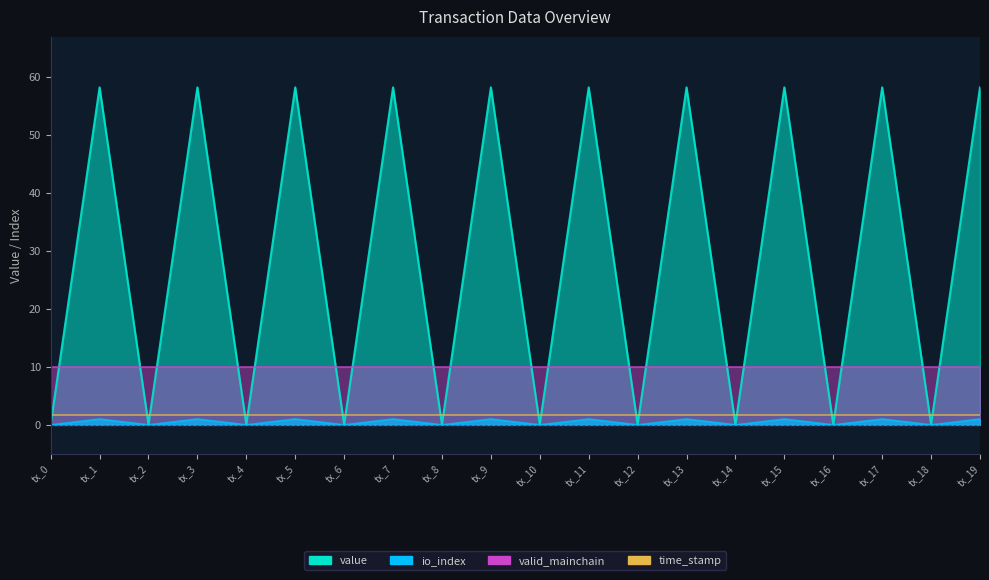

Does the chart have visible grid lines?

No